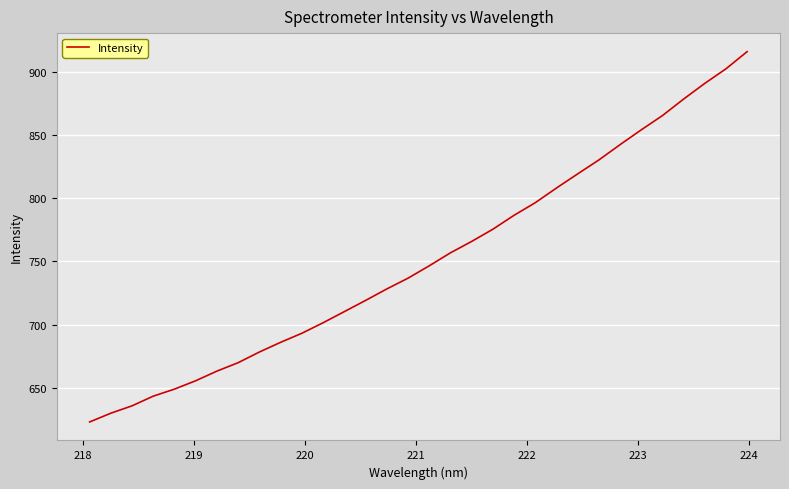

What is the difference between the maximum and minimum values?

292.8